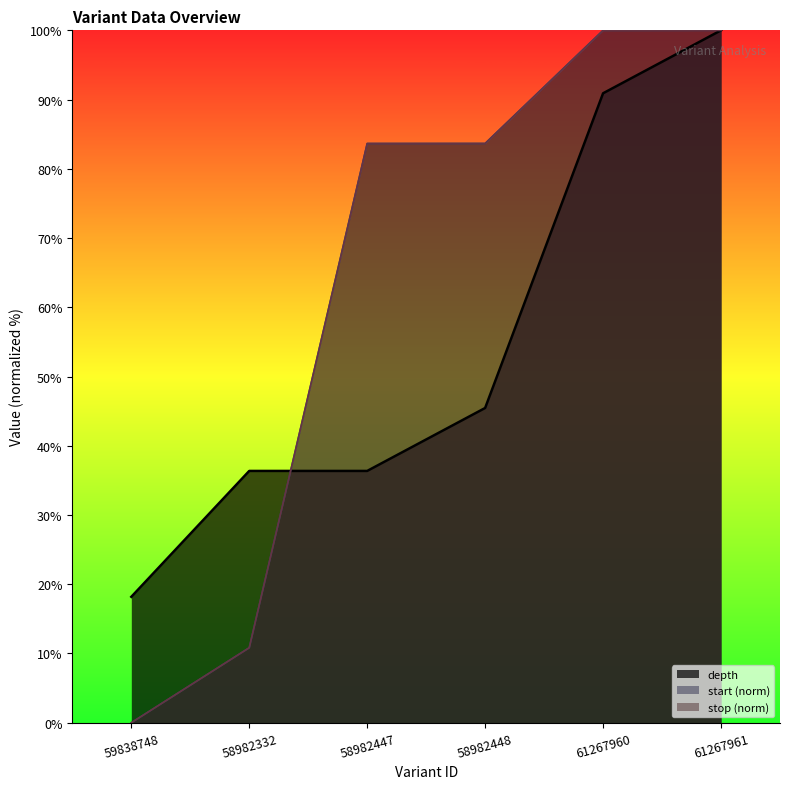

True or false: start has a value of 15.1 at 58982332.

False